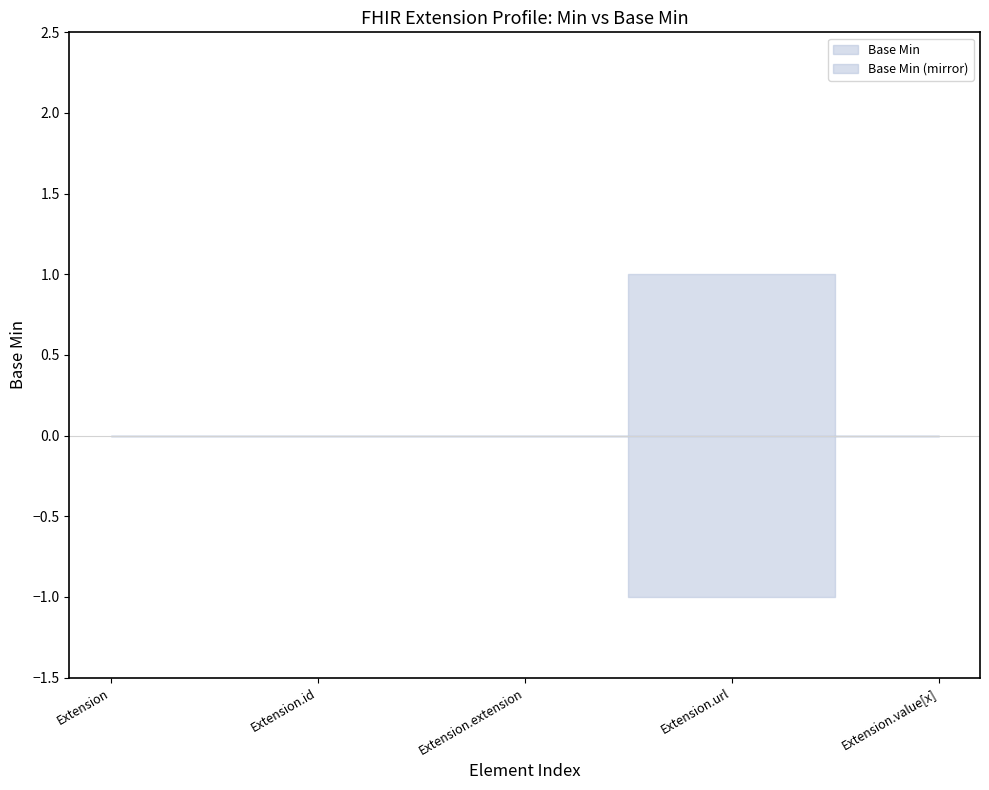

List the labels in order of value, smallest first.

Extension, Extension.id, Extension.extension, Extension.value[x], Extension.url